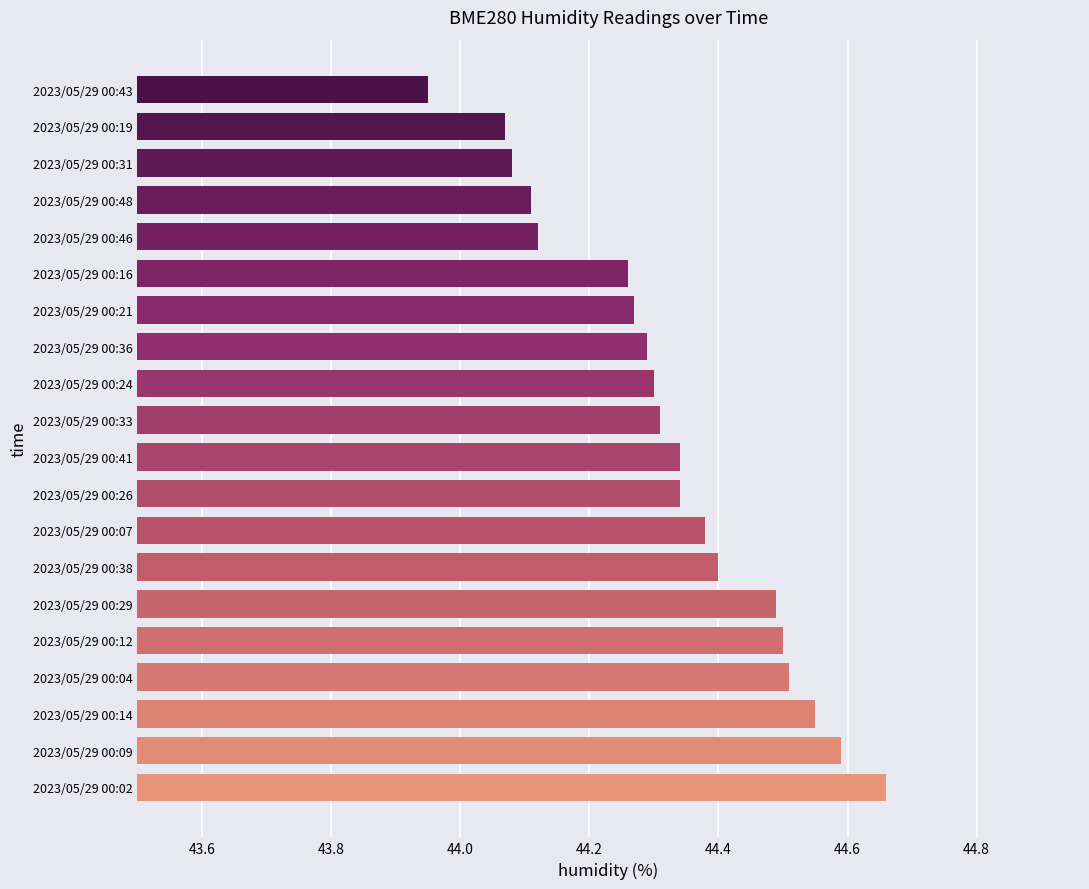

What is the sum of all values?

886.5